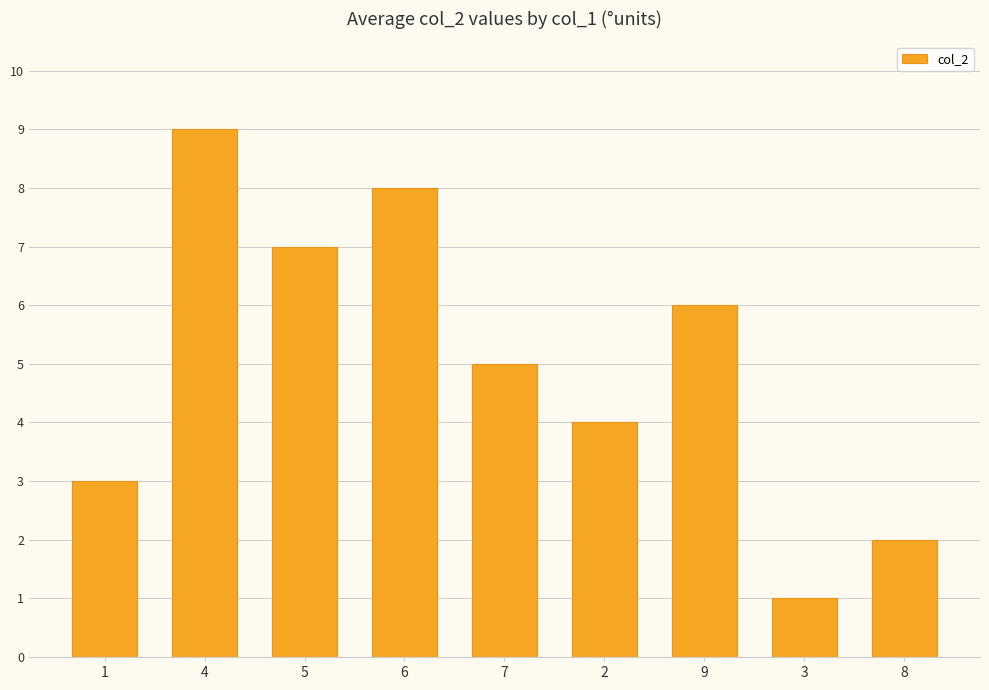

Reading right to left, transcribe all the data shown in this chart.

8=2	3=1	9=6	2=4	7=5	6=8	5=7	4=9	1=3